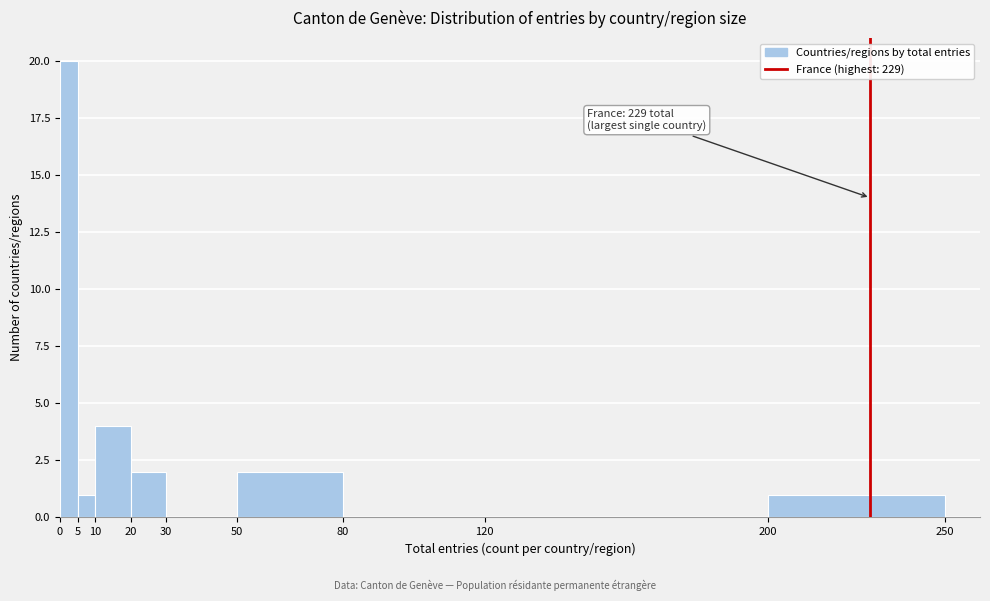

Which range on the x-axis has the tallest bar?

0 to 5